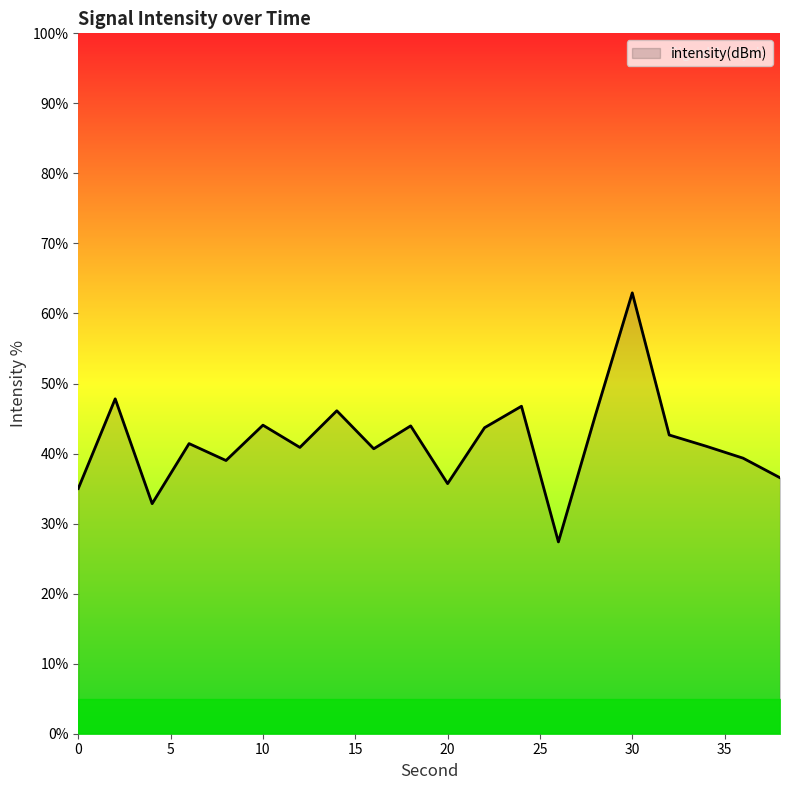

What is the greatest value displayed?

62.9